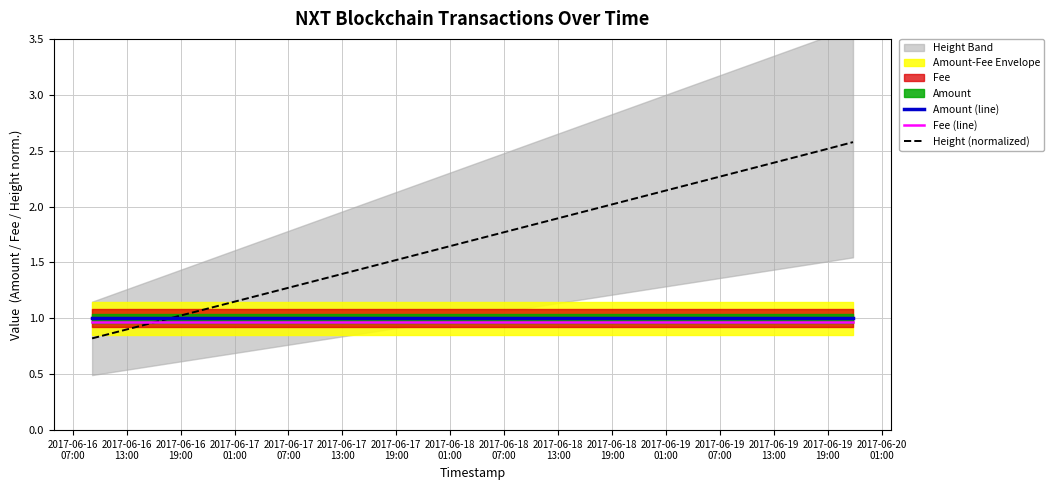

List the series in order of their peak value, lowest first.

Fee (line), Amount (line), Height (normalized)